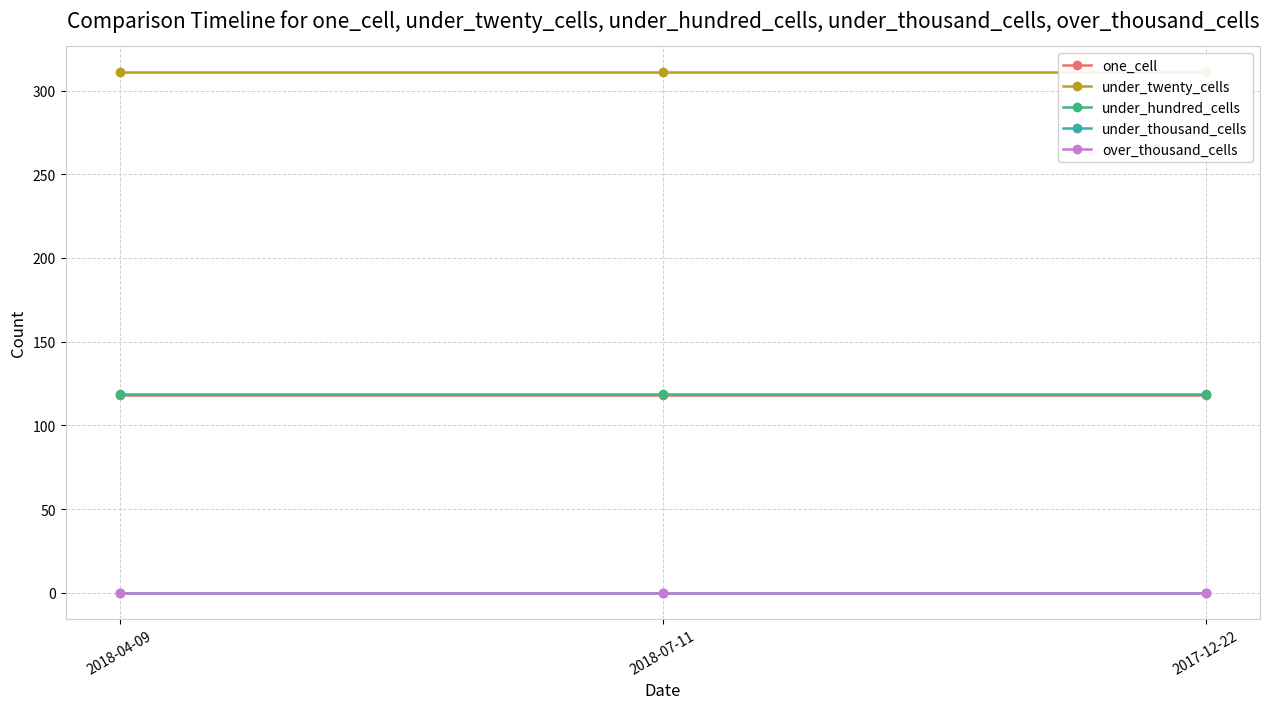

What is the spread (max minus min) of values at 2018-07-11?

311